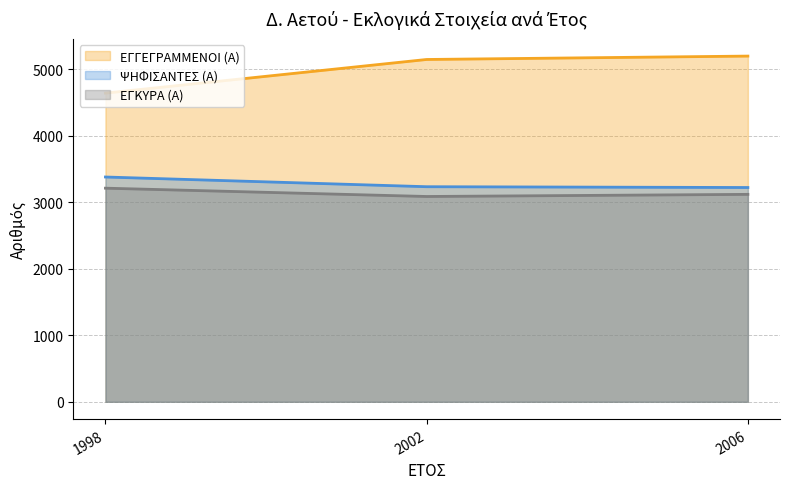

What is the approximate value of ΨΗΦΙΣΑΝΤΕΣ (Α) at 2006?

3222